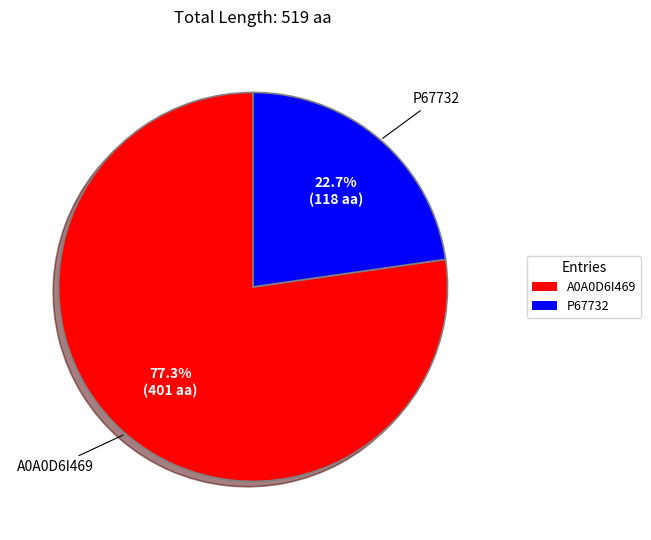

Which category has the biggest portion of the pie?

A0A0D6I469